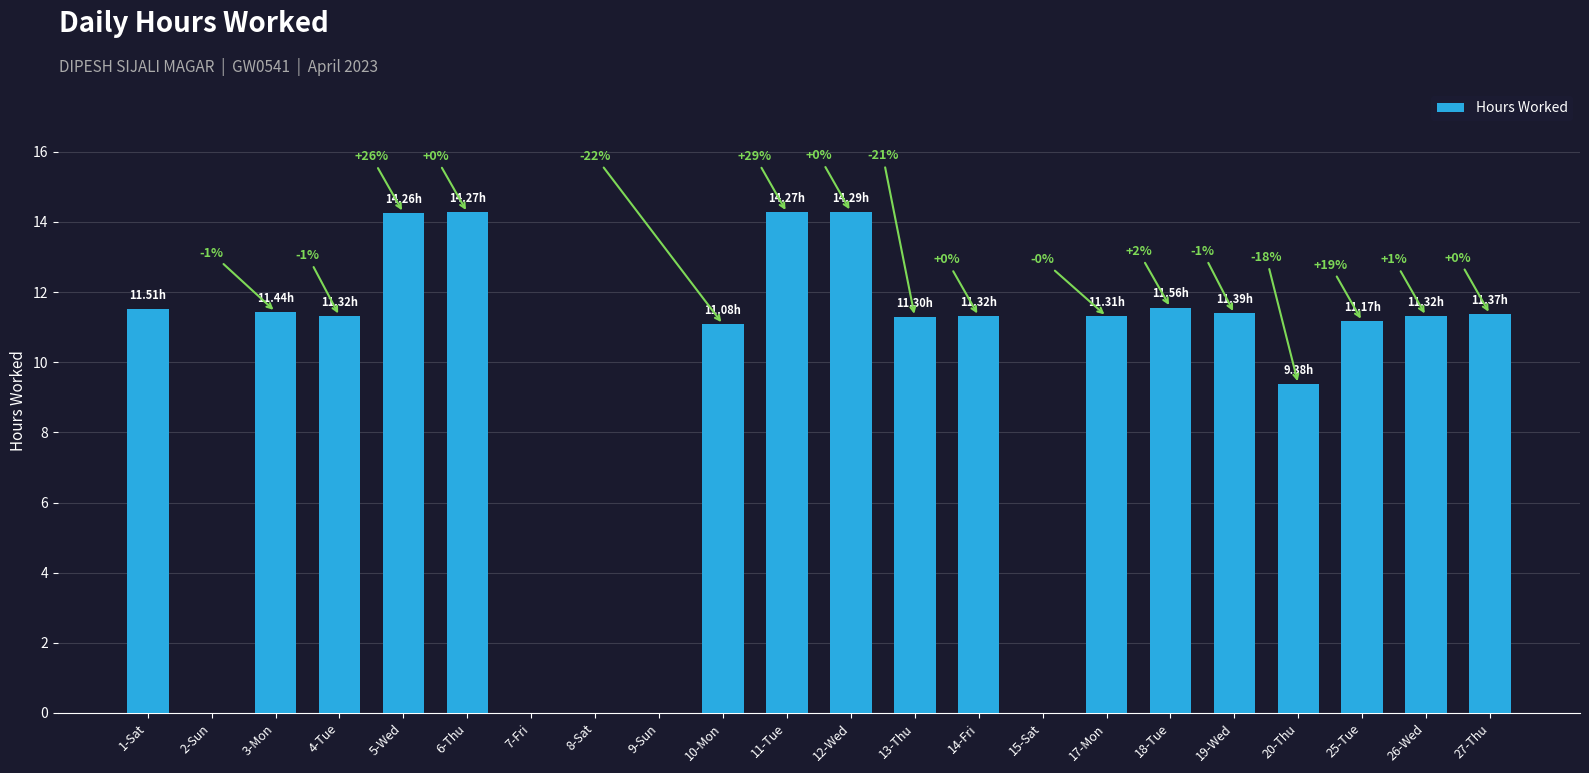

At which category does the chart reach its peak across all series?

12-Wed